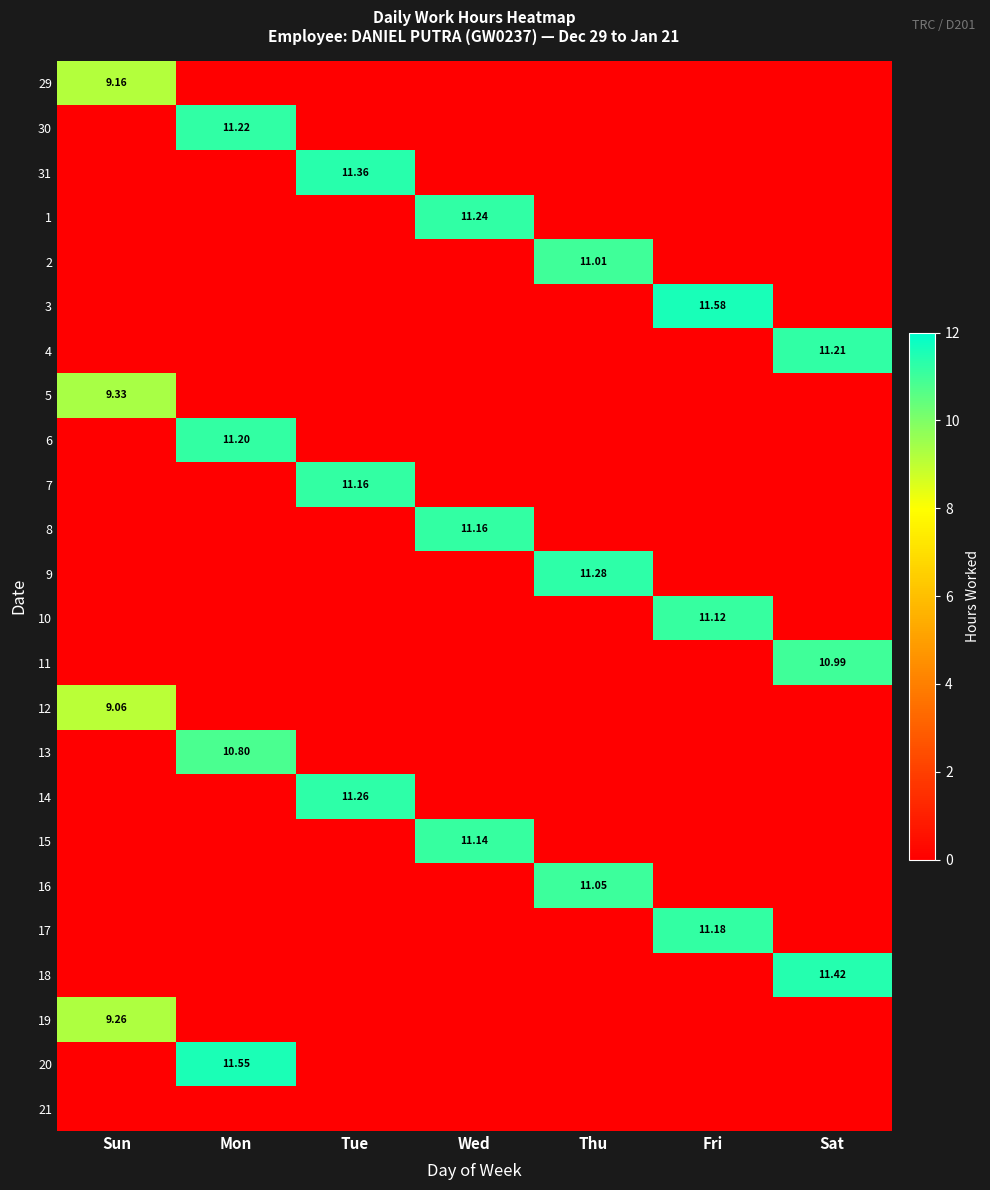

Which category has the lowest value across all series?

Mon